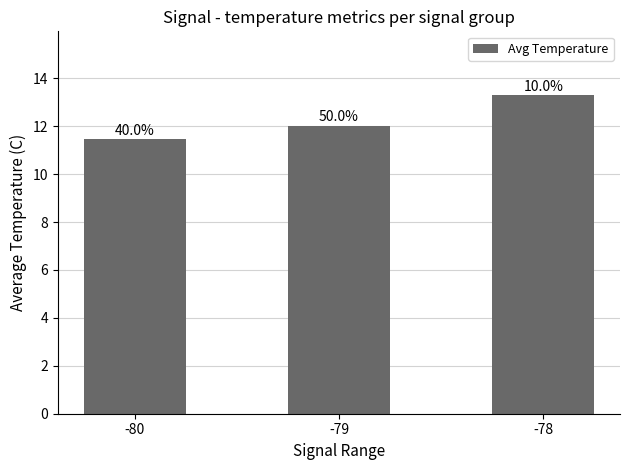

What is the smallest value displayed?

11.5